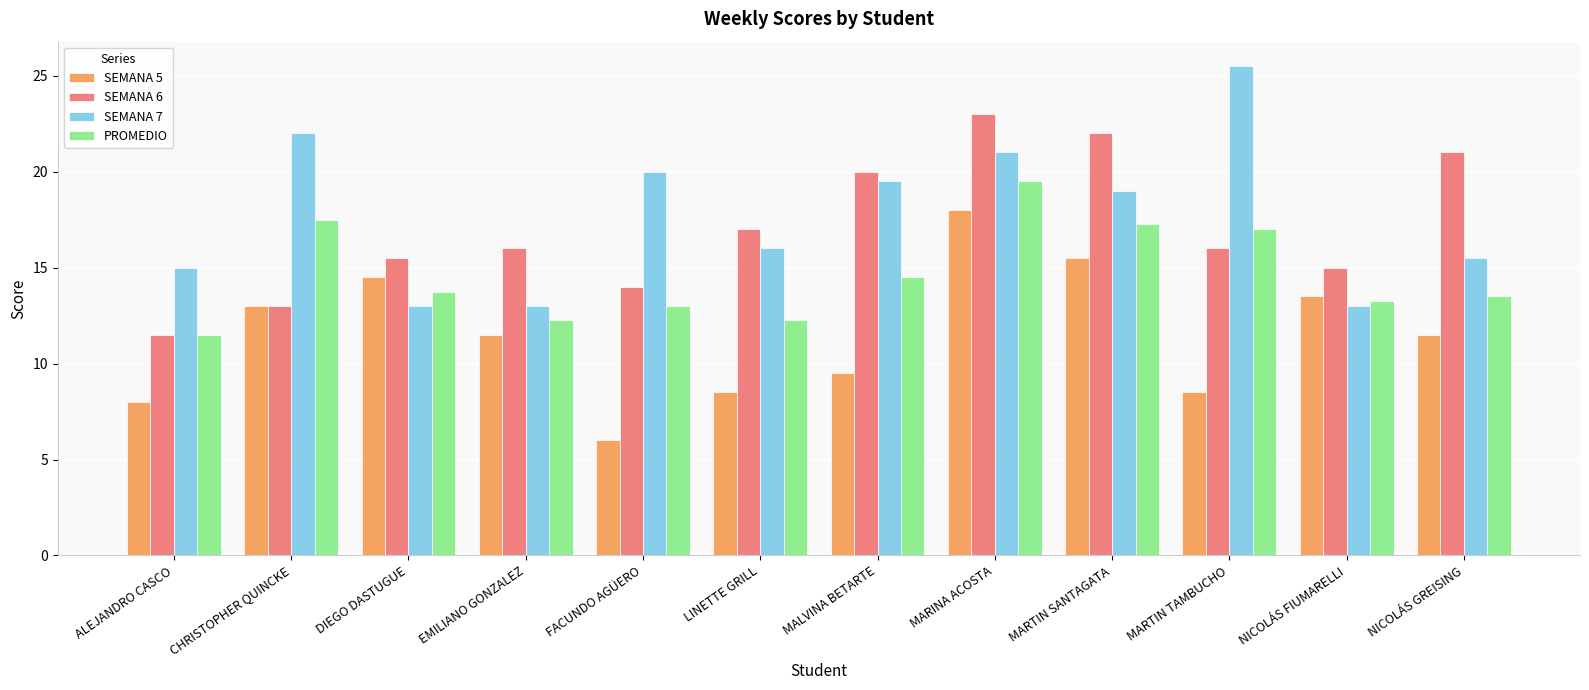

Is it true that SEMANA 6 equals 20.0 at MALVINA BETARTE?

True